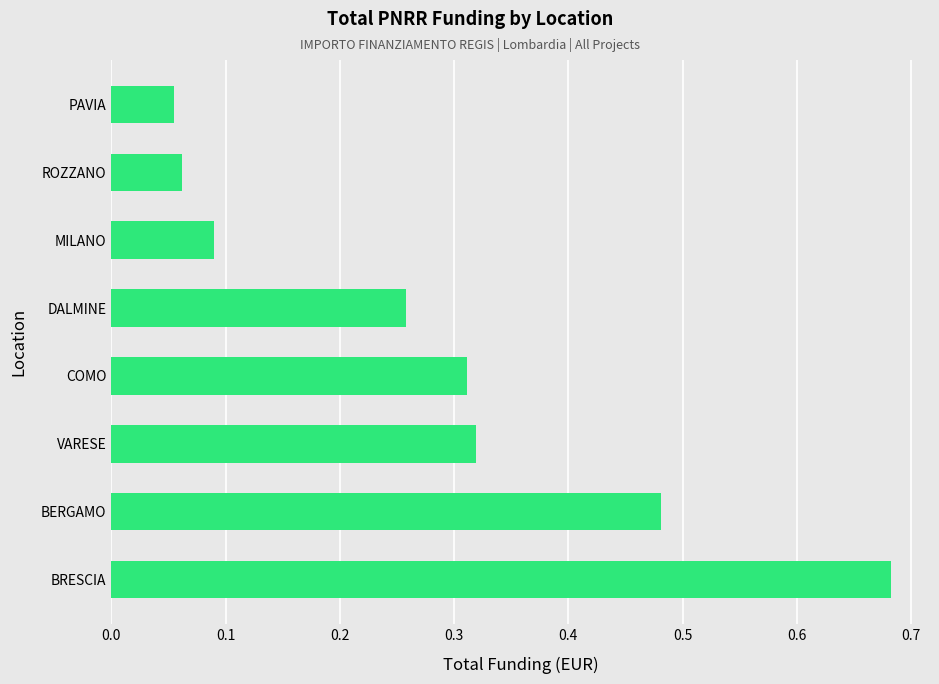

Rank the categories by value from lowest to highest.

PAVIA, ROZZANO, MILANO, DALMINE, COMO, VARESE, BERGAMO, BRESCIA